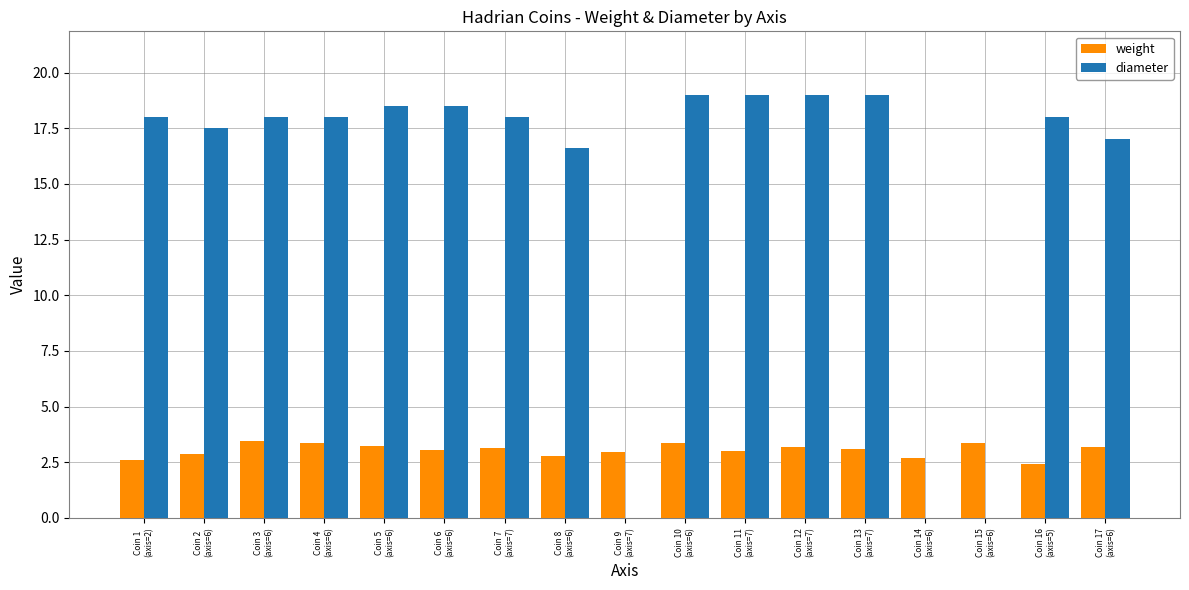

Count the number of categories in the chart.

17